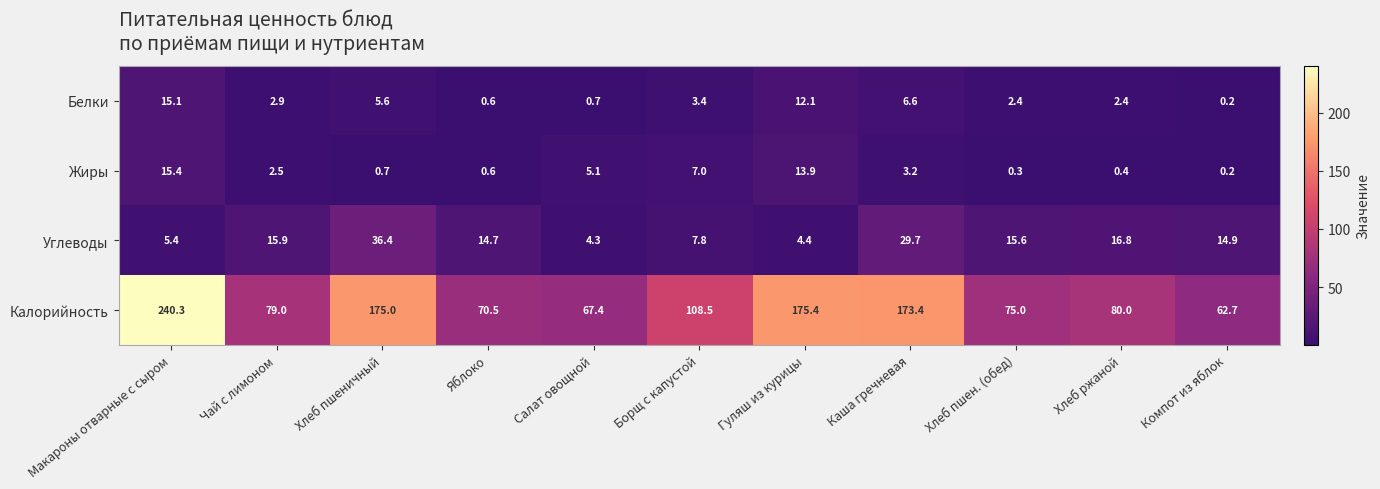

Rank the series at Хлеб пшен. (обед) from highest to lowest value.

Калорийность, Углеводы, Белки, Жиры